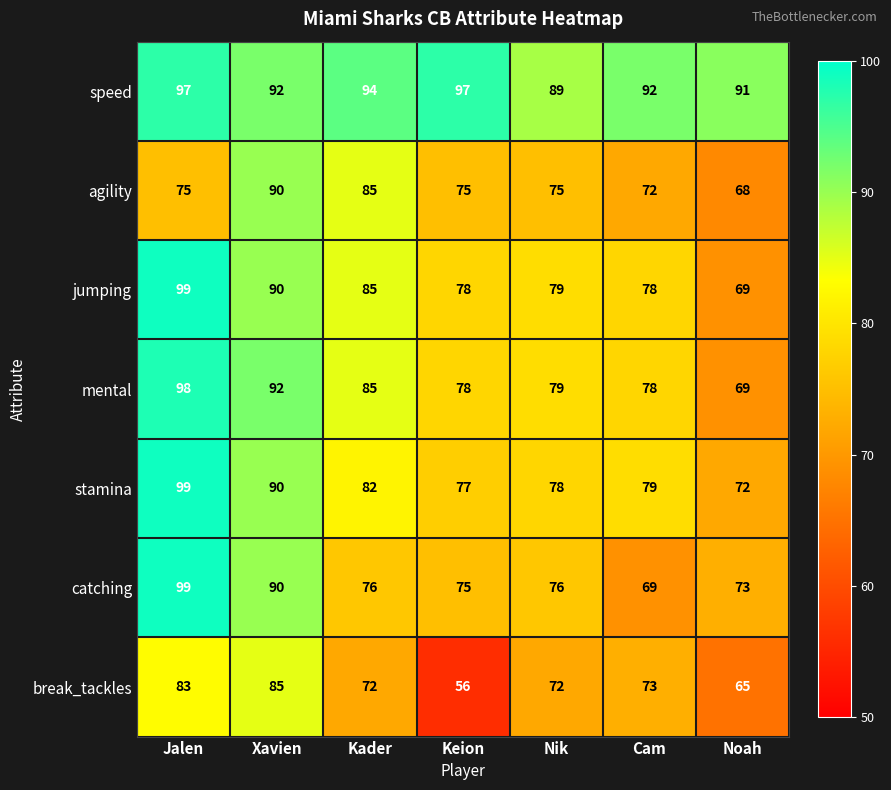

At how many categories does at least one series exceed 86?

7